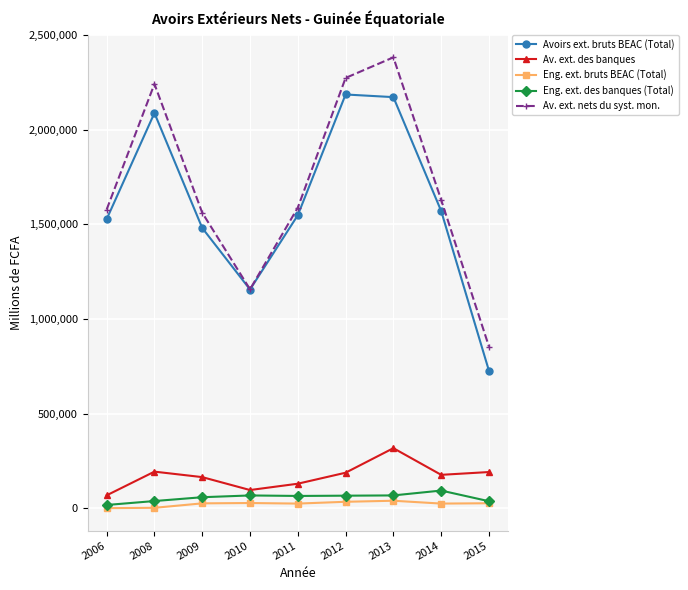

What is the sum of the Eng. ext. des banques (Total) values at 2010 and 2008?

105385